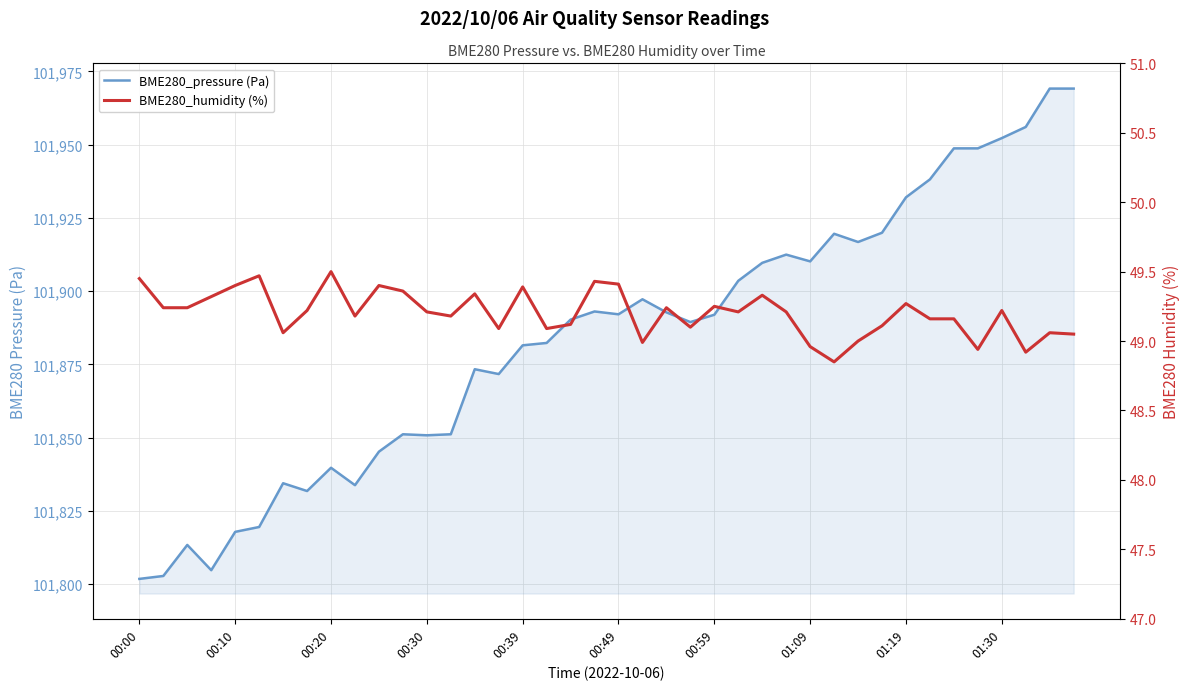

The value of BME280_humidity (%) at 33 is 49.2. True or false?

True